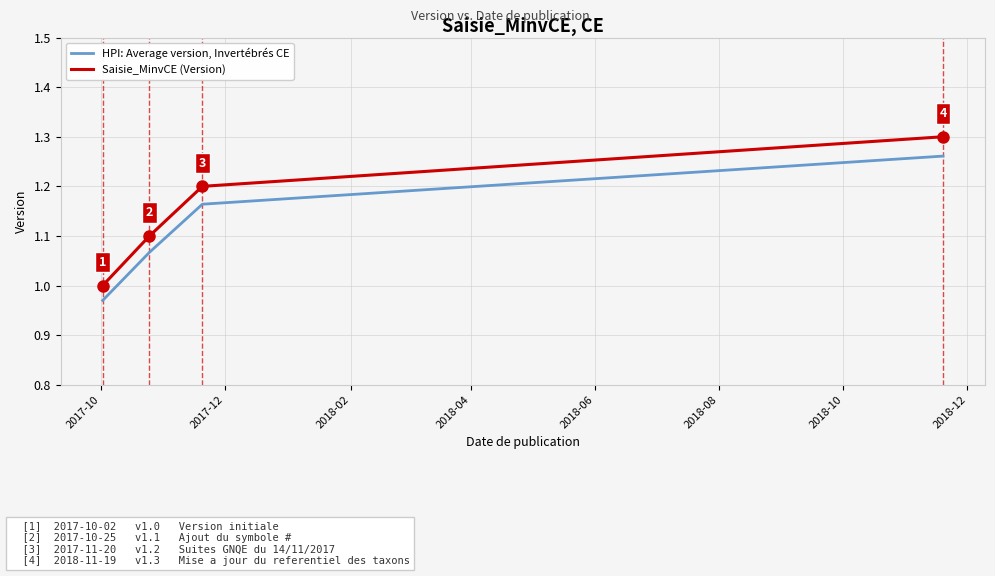

What is the difference between the maximum and minimum values in the Saisie_MinvCE (Version) series?

0.3